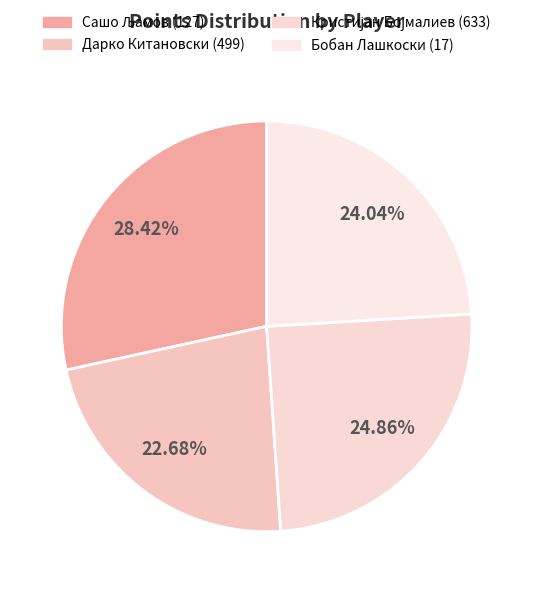

Is it true that Сашо Љамов (127) is 41% of the pie?

False